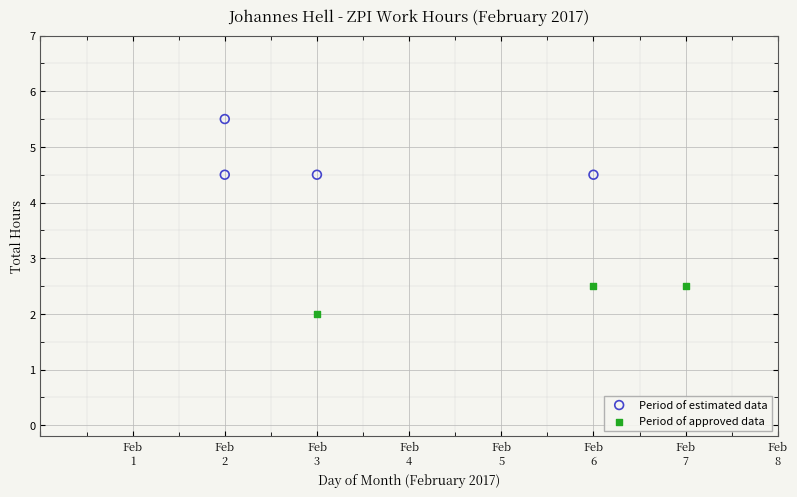

Which series reaches the minimum Y coordinate?

Period of approved data